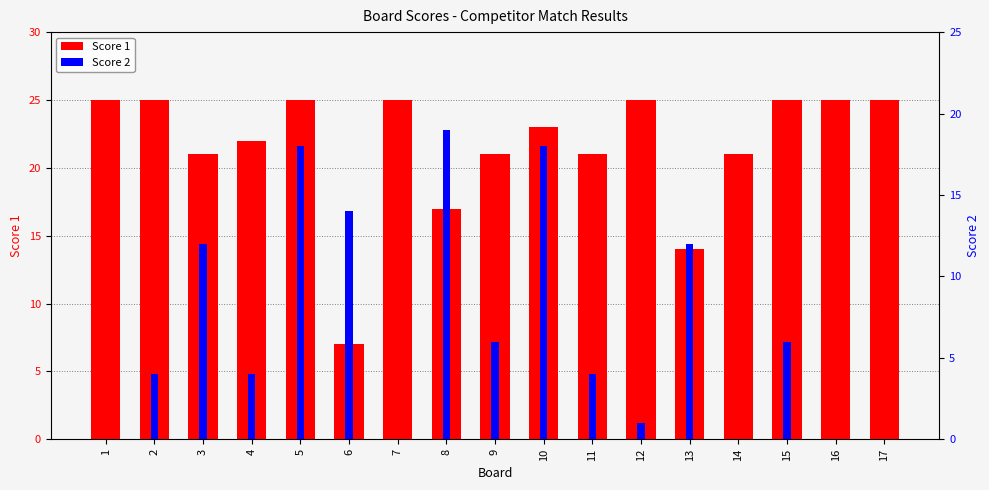

How many values in the Score 2 series are below 4?

6